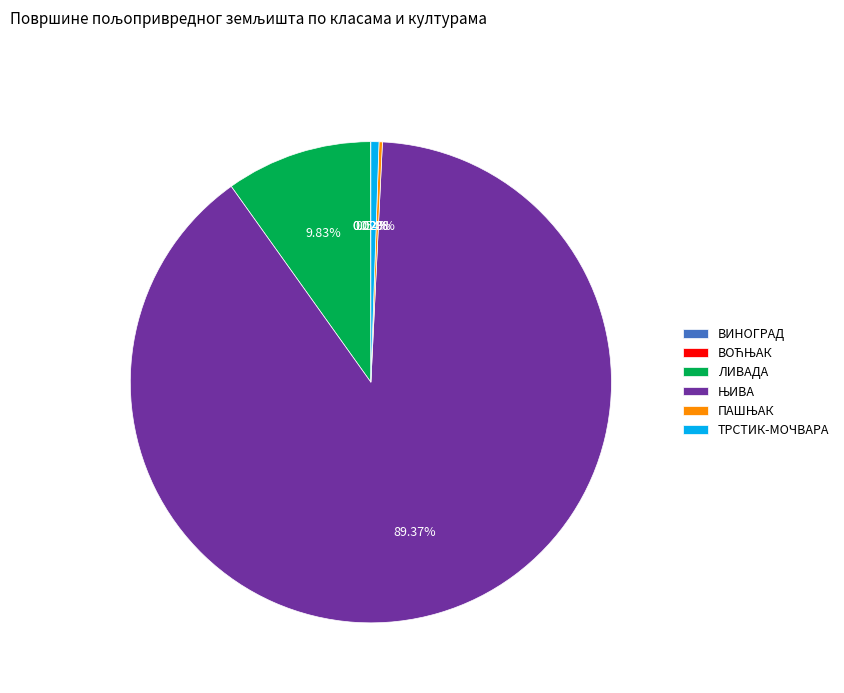

Does any single category account for the majority?

Yes